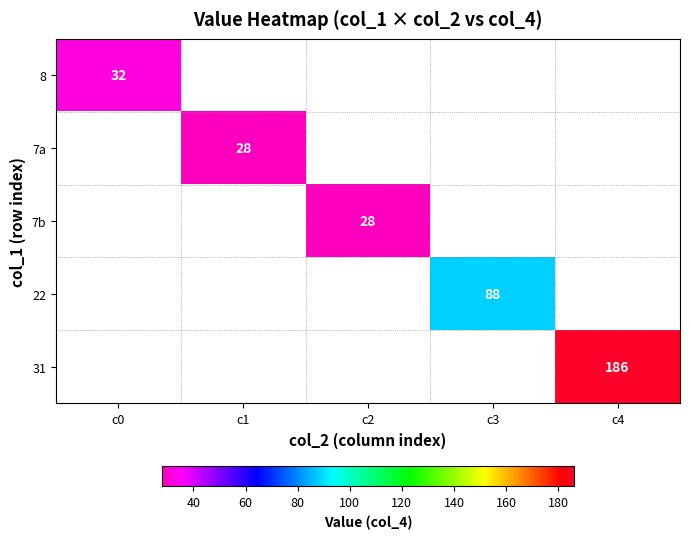

What is the minimum value shown in the chart?

28.0